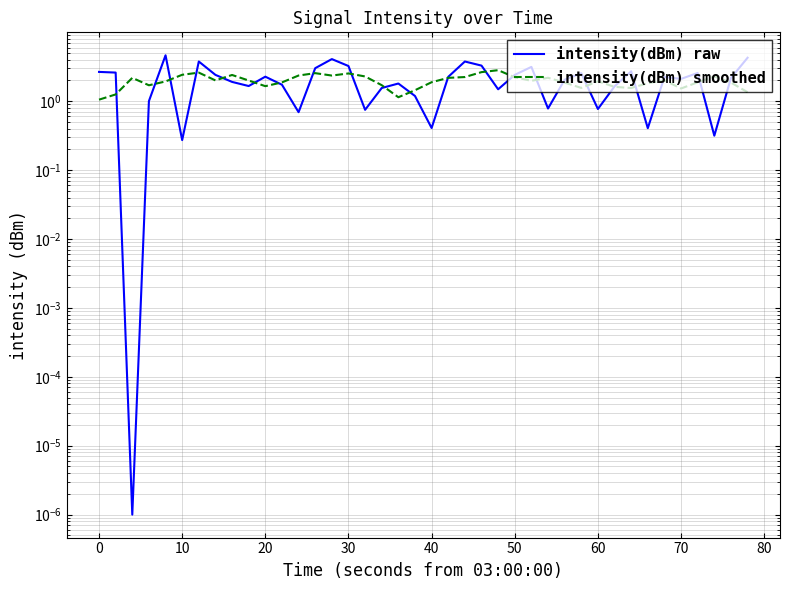

Is it true that intensity(dBm) raw equals 2.2 at 30?

False